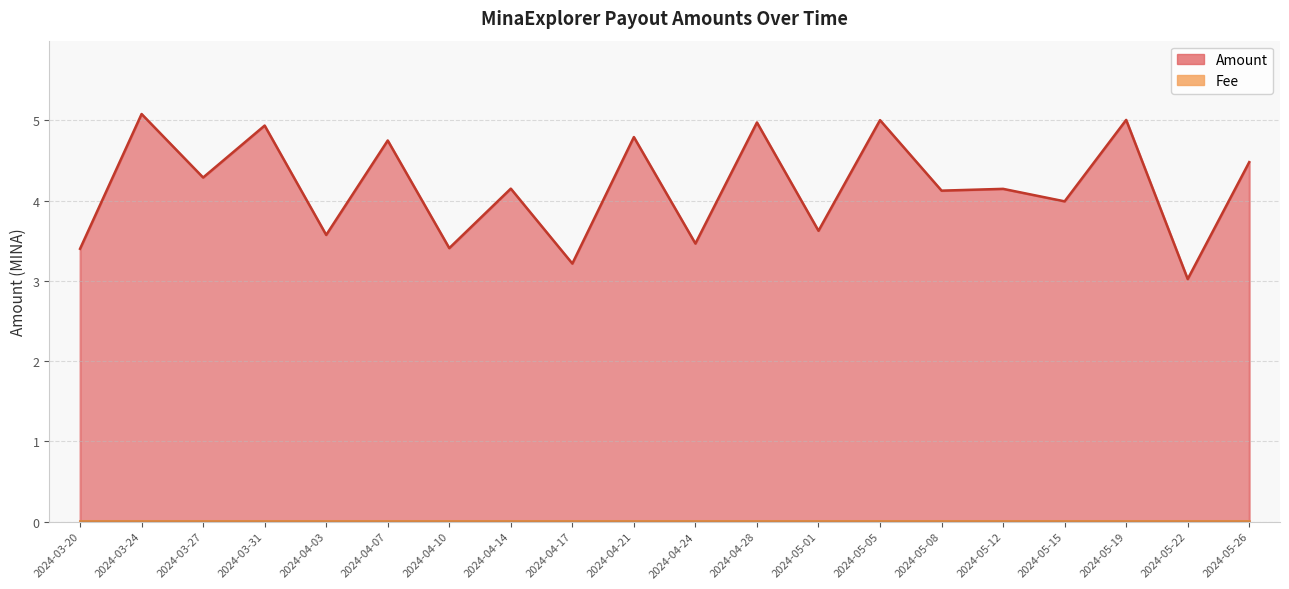

Rank the categories by value from lowest to highest.

2024-05-22, 2024-04-17, 2024-03-20, 2024-04-10, 2024-04-24, 2024-04-03, 2024-05-01, 2024-05-15, 2024-05-08, 2024-05-12, 2024-04-14, 2024-03-27, 2024-05-26, 2024-04-07, 2024-04-21, 2024-03-31, 2024-04-28, 2024-05-05, 2024-05-19, 2024-03-24